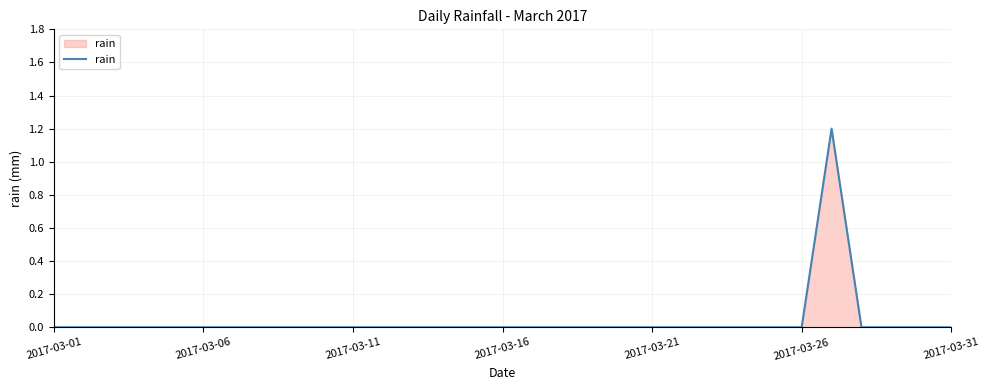

How many lines are shown in the chart?

1